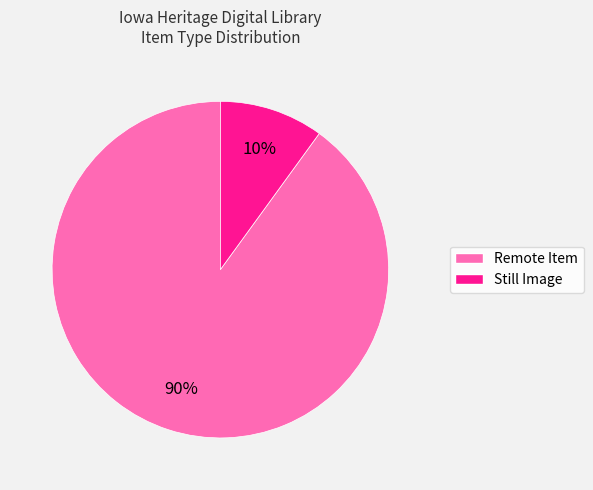

Is there any slice that represents more than half of the pie?

Yes